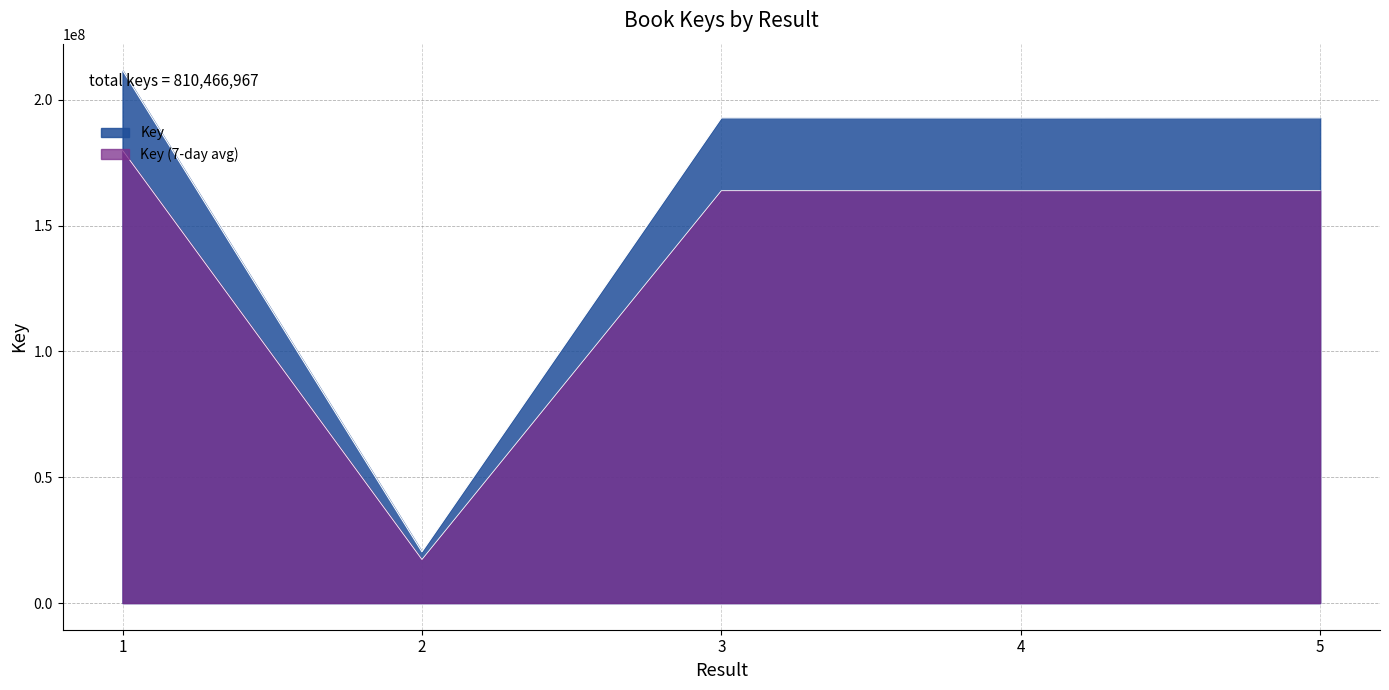

Count the number of data series in this chart.

2